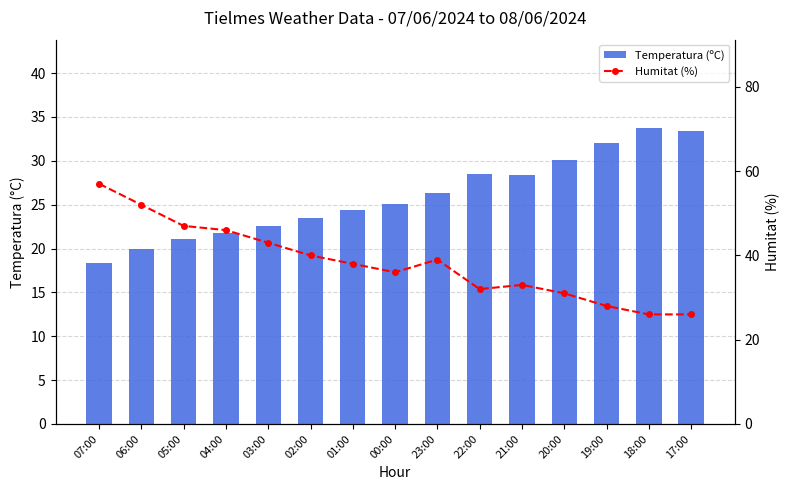

Reading left to right, extract all data points from this chart.

Temperatura (ºC): 07:00=18.3	06:00=19.9	05:00=21.1	04:00=21.8	03:00=22.6	02:00=23.5	01:00=24.4	00:00=25.1	23:00=26.3	22:00=28.5	21:00=28.4	20:00=30.1	19:00=32.0	18:00=33.7	17:00=33.4
Humitat (%): 07:00=57.0	06:00=52.0	05:00=47.0	04:00=46.0	03:00=43.0	02:00=40.0	01:00=38.0	00:00=36.0	23:00=39.0	22:00=32.0	21:00=33.0	20:00=31.0	19:00=28.0	18:00=26.0	17:00=26.0